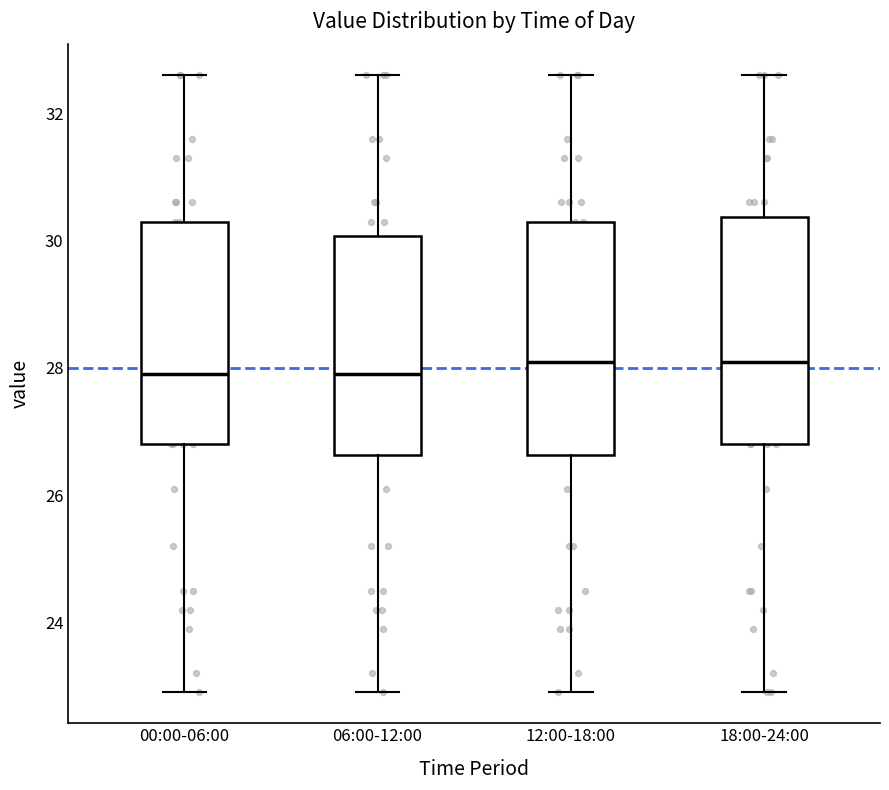

Where is the upper edge of the box for 06:00-12:00 on the y-axis? The values are not printed on the chart, so give them approximately, as read against the axis.

30.0